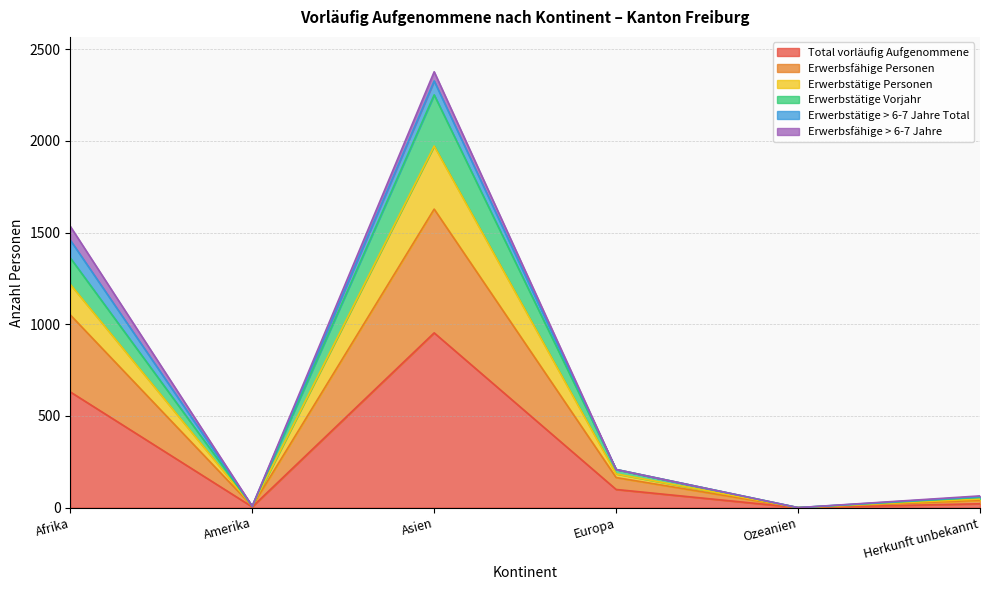

Where is Erwerbsfähige Personen nearest to the value 986?

Afrika